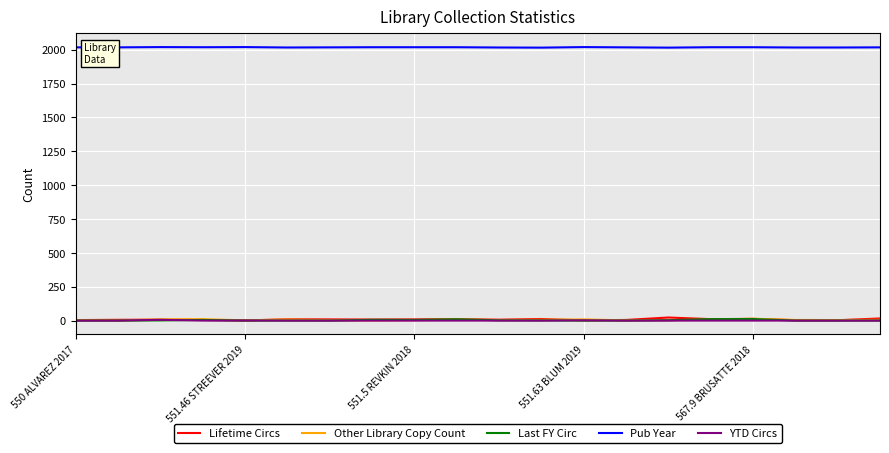

In Other Library Copy Count, how many points are lower than both neighbors (excluding endpoints)?

6